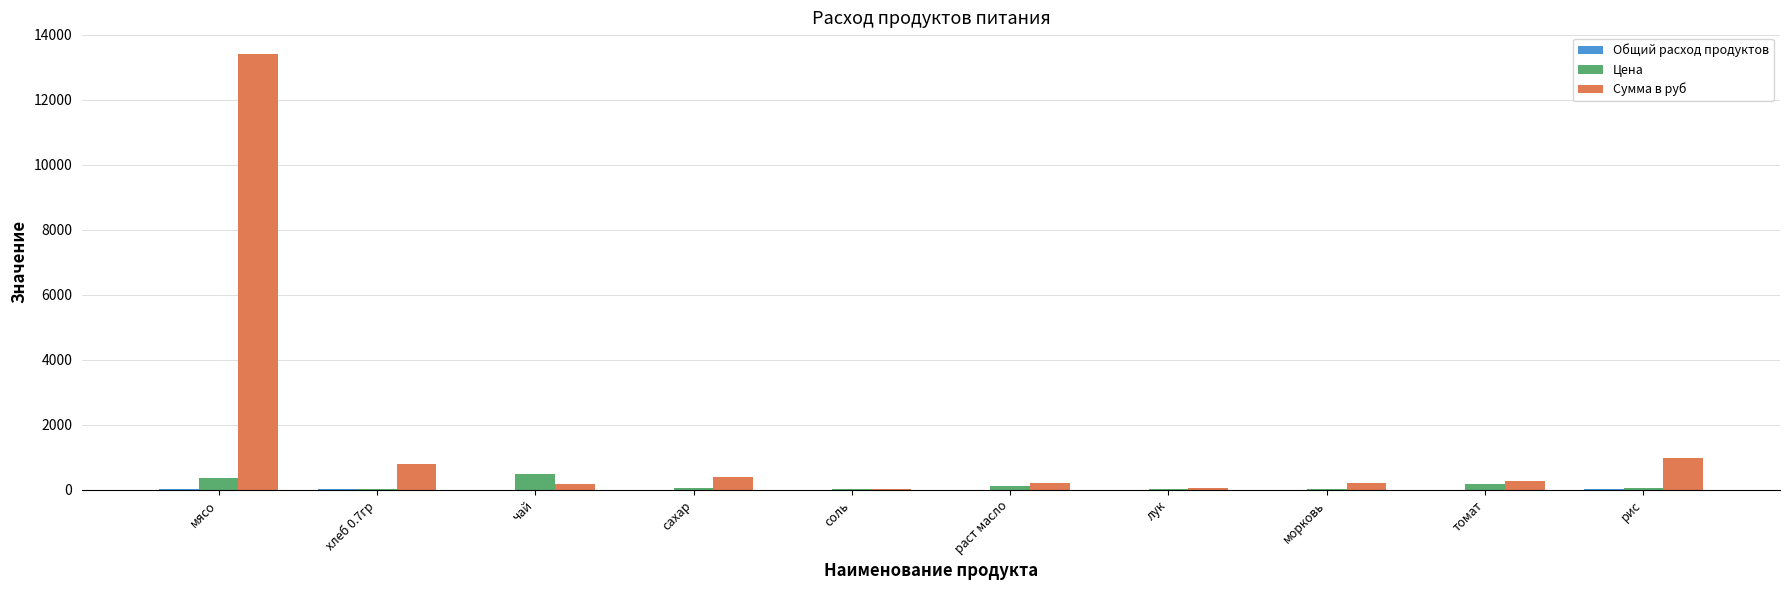

What is the greatest value displayed?

13398.0